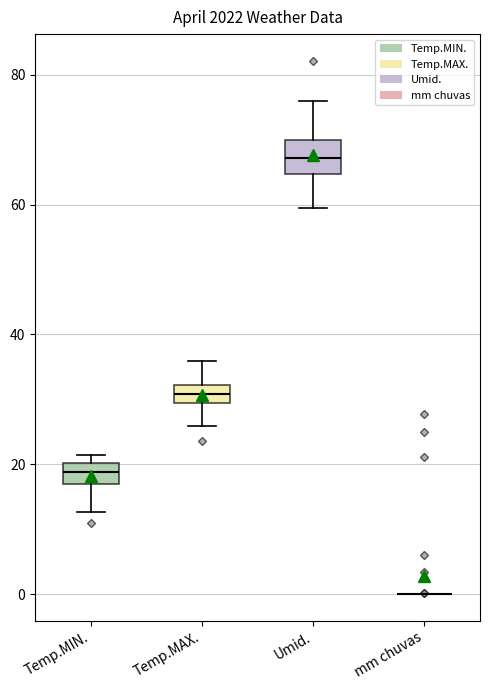

Where does the lower whisker of the box for Temp.MIN. end on the y-axis? The values are not printed on the chart, so give them approximately, as read against the axis.

12